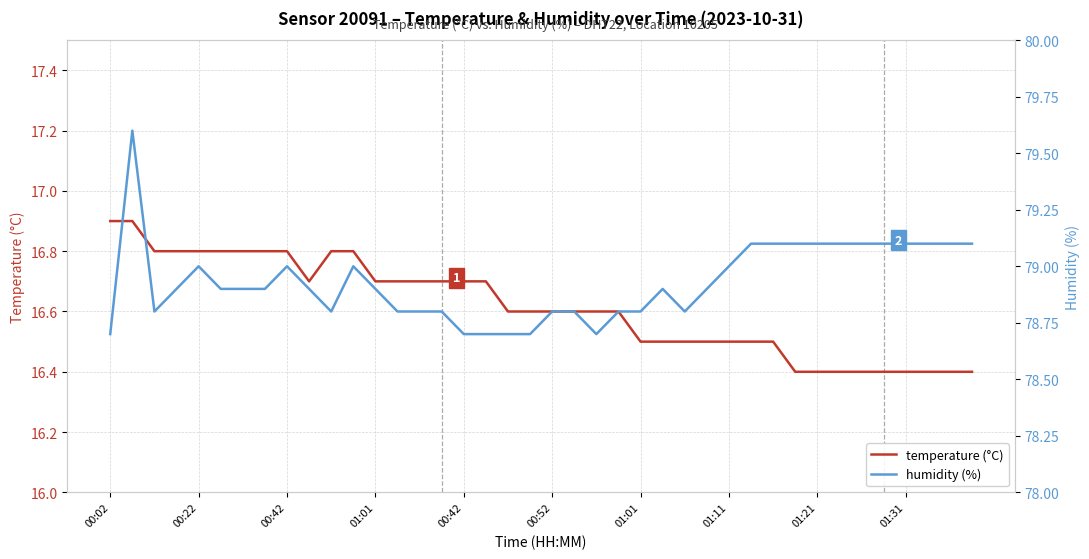

True or false: humidity (%) and temperature (°C) cross at least once.

False